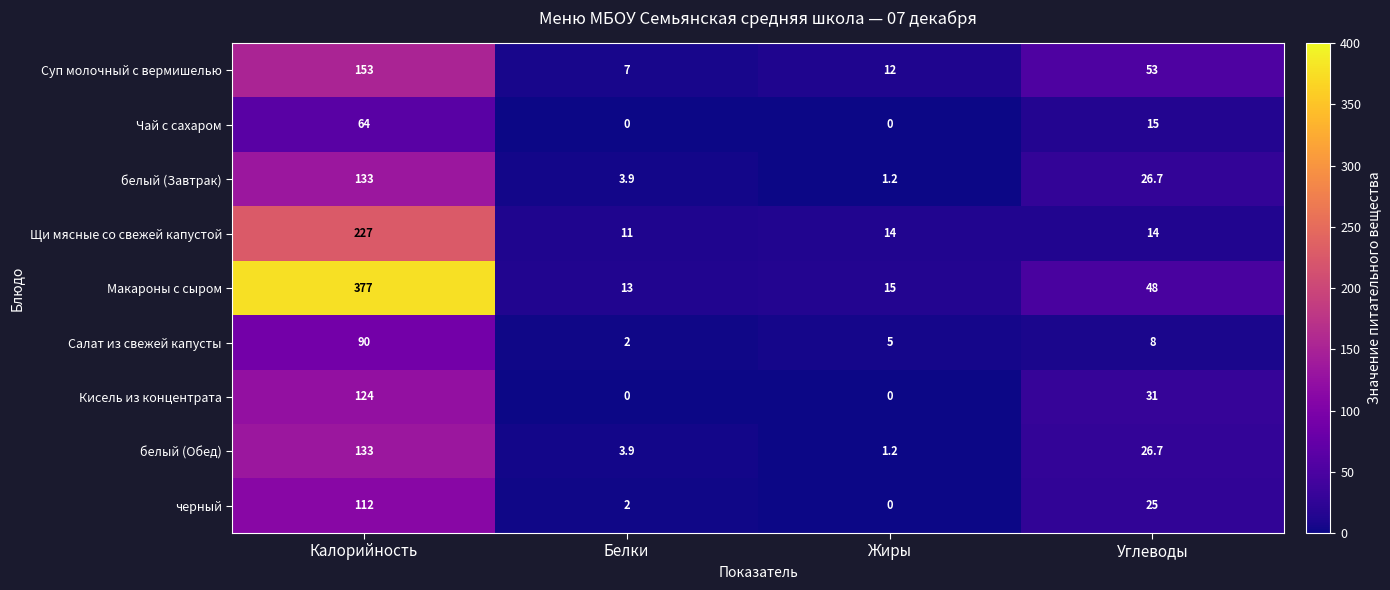

How many distinct data groups are displayed?

9